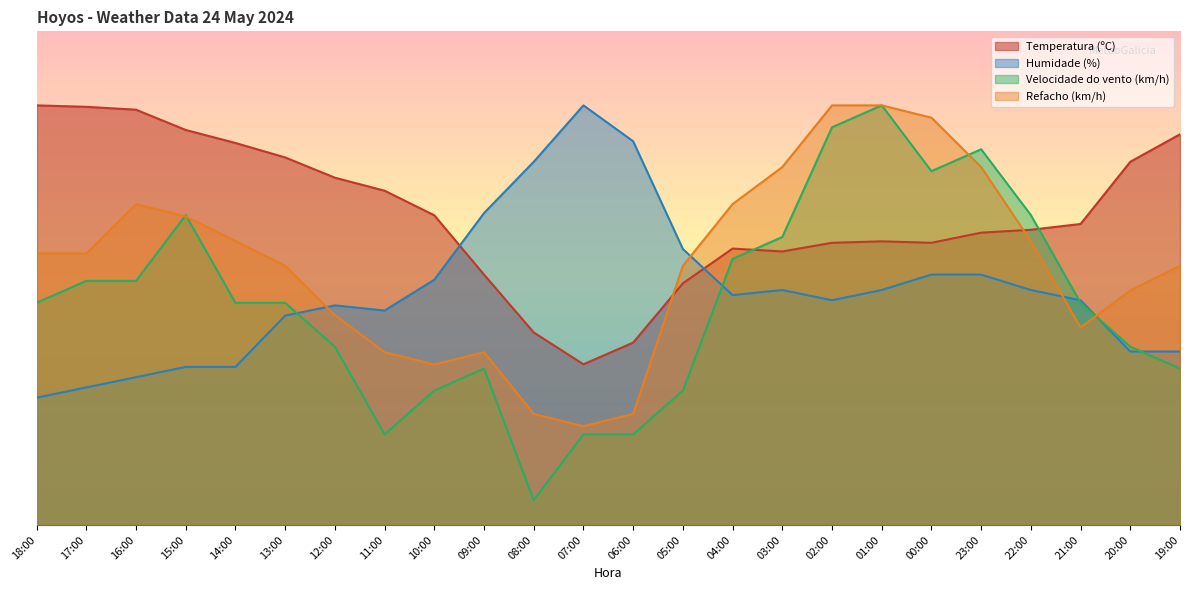

At which category does the chart reach its peak across all series?

18:00